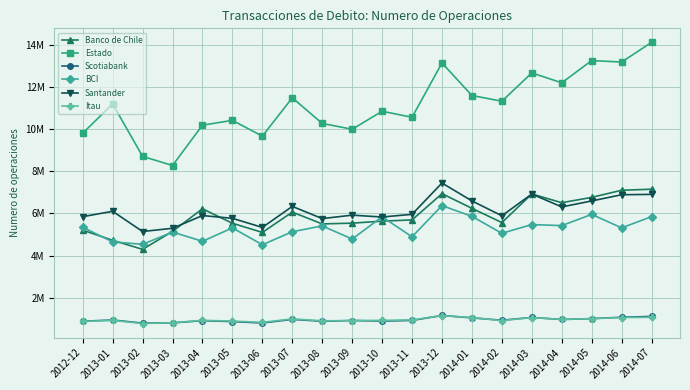

Reading right to left, transcribe all the data shown in this chart.

Banco de Chile: 2014-07=7149482	2014-06=7099757	2014-05=6761340	2014-04=6508747	2014-03=6923080	2014-02=5564665	2014-01=6241202	2013-12=6937179	2013-11=5691270	2013-10=5631905	2013-09=5536932	2013-08=5501298	2013-07=6061087	2013-06=5095998	2013-05=5530955	2013-04=6219647	2013-03=5147004	2013-02=4291469	2013-01=4722809	2012-12=5203865
Estado: 2014-07=14124879	2014-06=13191628	2014-05=13260937	2014-04=12204432	2014-03=12674972	2014-02=11329995	2014-01=11601322	2013-12=13147730	2013-11=10566512	2013-10=10853655	2013-09=9996922	2013-08=10274137	2013-07=11492955	2013-06=9670258	2013-05=10419193	2013-04=10192963	2013-03=8275930	2013-02=8708919	2013-01=11199443	2012-12=9811828
Scotiabank: 2014-07=1105086	2014-06=1065534	2014-05=1000855	2014-04=959956	2014-03=1056273	2014-02=925279	2014-01=1037424	2013-12=1149840	2013-11=914859	2013-10=885978	2013-09=911740	2013-08=875507	2013-07=966537	2013-06=793383	2013-05=859752	2013-04=904535	2013-03=798084	2013-02=787742	2013-01=935786	2012-12=877624
BCI: 2014-07=5845987	2014-06=5313314	2014-05=5954133	2014-04=5419380	2014-03=5470002	2014-02=5055312	2014-01=5859362	2013-12=6369754	2013-11=4889122	2013-10=5838616	2013-09=4782096	2013-08=5406506	2013-07=5129281	2013-06=4510409	2013-05=5312558	2013-04=4674164	2013-03=5114914	2013-02=4531075	2013-01=4646773	2012-12=5340877
Santander: 2014-07=6904537	2014-06=6886864	2014-05=6592335	2014-04=6307973	2014-03=6920328	2014-02=5887772	2014-01=6593135	2013-12=7443140	2013-11=5956328	2013-10=5828953	2013-09=5916977	2013-08=5753909	2013-07=6332647	2013-06=5335228	2013-05=5766017	2013-04=5897710	2013-03=5292913	2013-02=5139443	2013-01=6100146	2012-12=5845436
Itau: 2014-07=1065462	2014-06=1052029	2014-05=1001839	2014-04=963033	2014-03=1051325	2014-02=905861	2014-01=1054076	2013-12=1146150	2013-11=938033	2013-10=918279	2013-09=907282	2013-08=897152	2013-07=988195	2013-06=824230	2013-05=883979	2013-04=918759	2013-03=807412	2013-02=768637	2013-01=917211	2012-12=867429